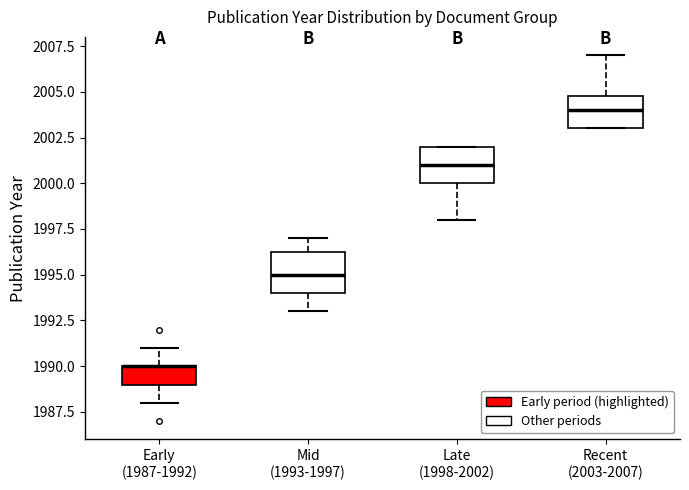

Reading left to right, read every box against the y-axis: the position of its median line, the range the box covers, and the ends of its whiskers. The values are not printed on the chart, so give them approximately, as read against the axis.

Early (1987-1992): median 1990.0 (drawn on the box's upper edge), box 1989.0 to 1990.0, whiskers 1988.0 to 1991.0
Mid (1993-1997): median 1995.0, box 1994.0 to 1996.5, whiskers 1993.0 to 1997.0
Late (1998-2002): median 2001.0, box 2000.0 to 2002.0, whiskers 1998.0 to 2002.0
Recent (2003-2007): median 2004.0, box 2003.0 to 2005.0, whiskers 2003.0 to 2007.0